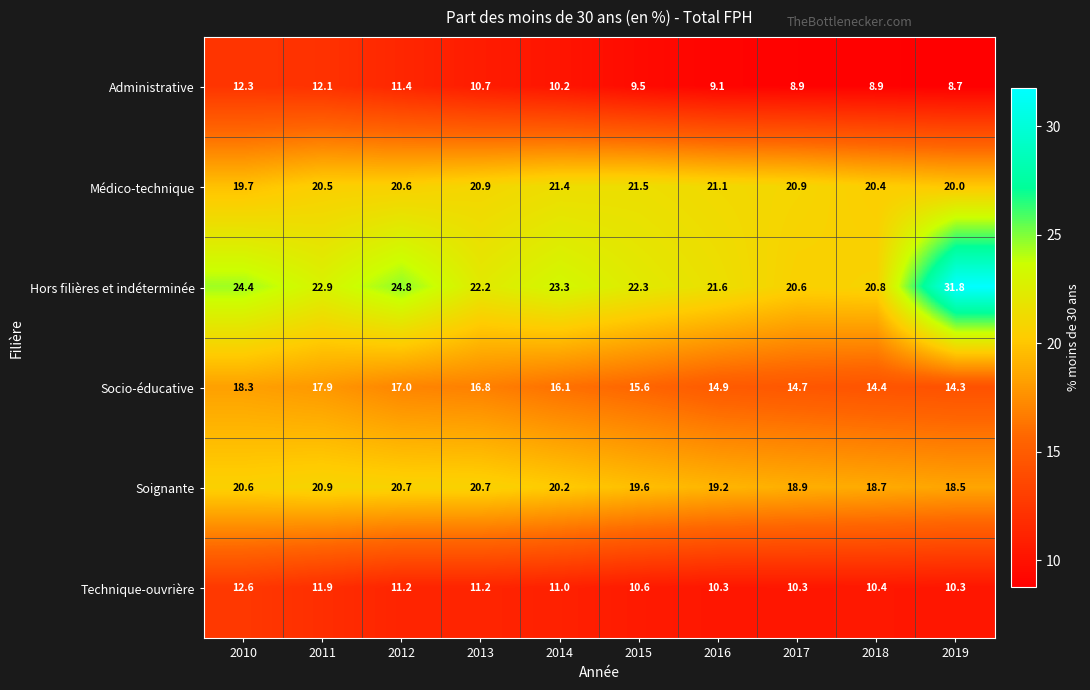

At which category is the sum across all series the highest?

2010